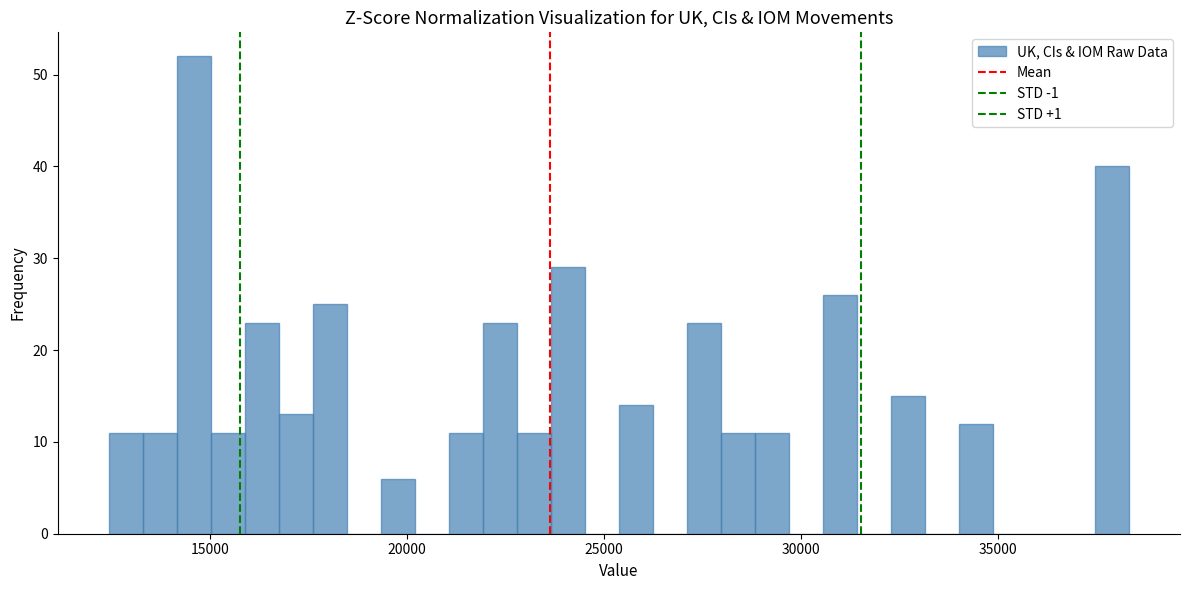

Around what value on the x-axis is the tallest bar? Give the approximate position of its centre, as read against the axis.

14500